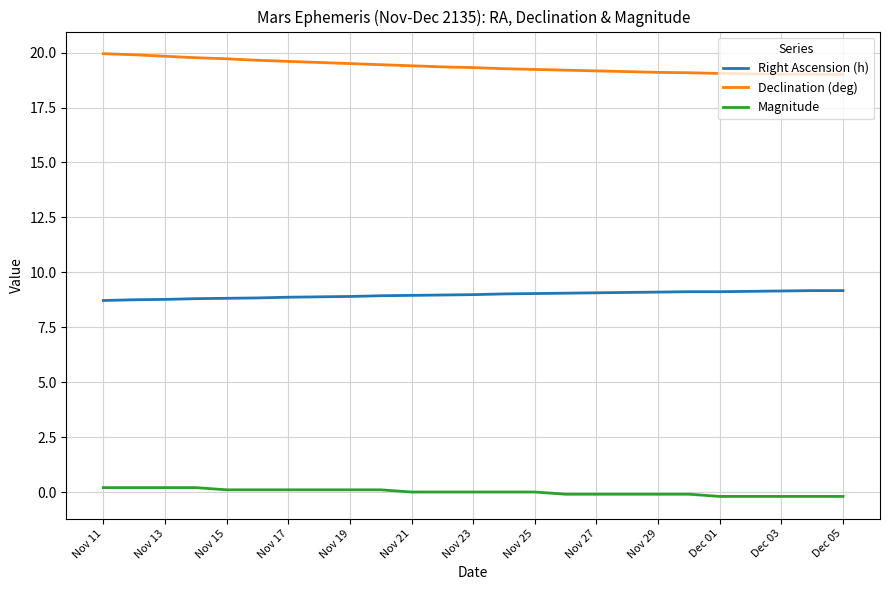

True or false: Right Ascension (h) and Magnitude intersect in this chart.

False